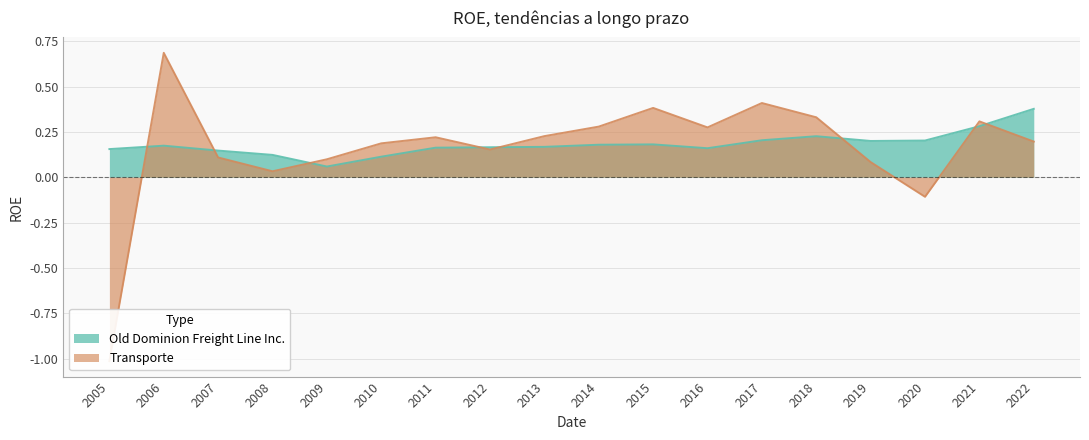

Which series ends up on top after the final intersection of Old Dominion Freight Line Inc. and Transporte?

Old Dominion Freight Line Inc.